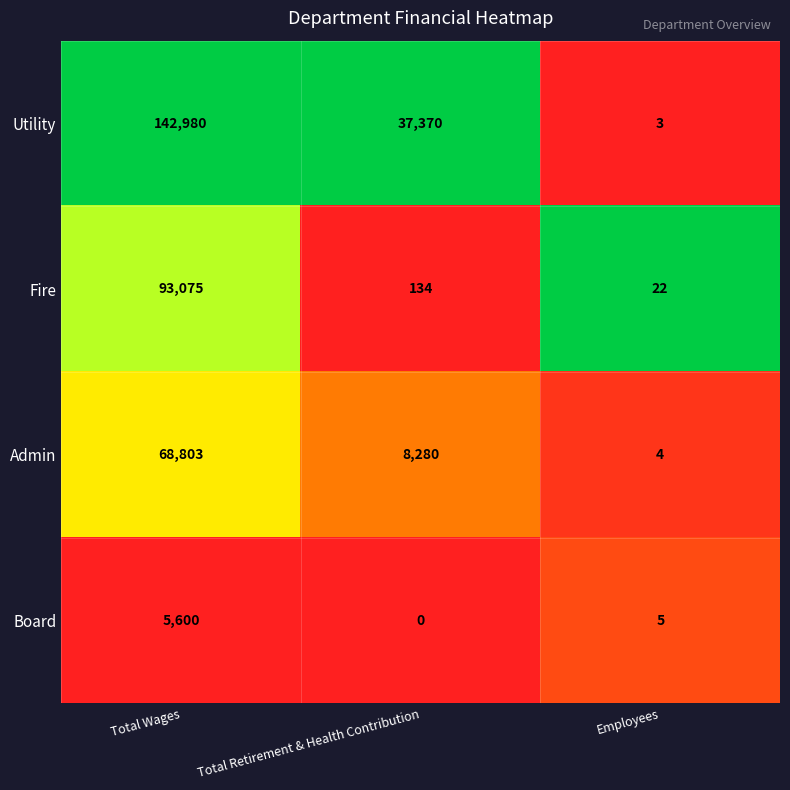

Rank the series at Employees from lowest to highest value.

Utility, Admin, Board, Fire